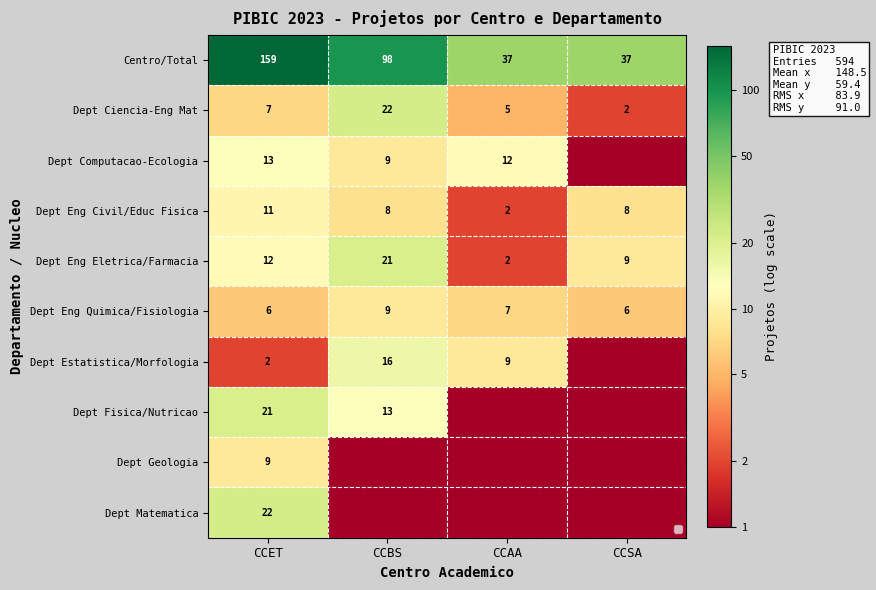

How many series are shown in this chart?

10